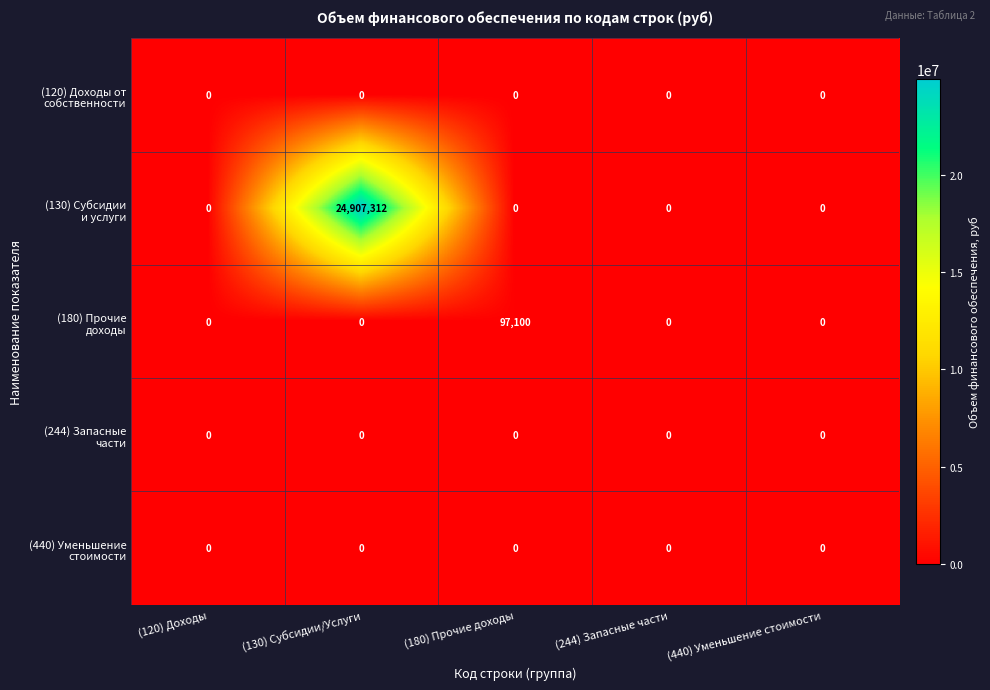

At which category is the sum across all series the highest?

(130) Субсидии/Услуги